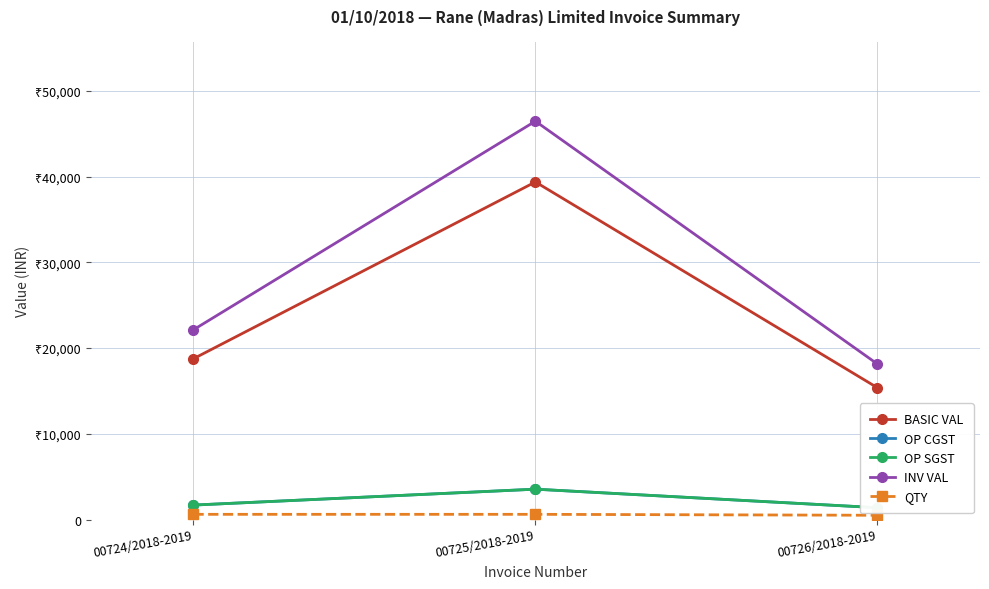

What position from the right is 00724/2018-2019?

3